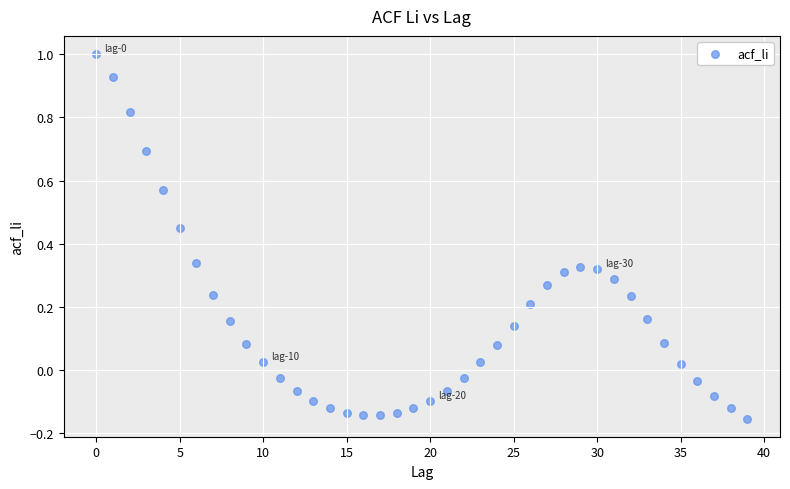

What is the range of Y values (max minus min)?

1.2